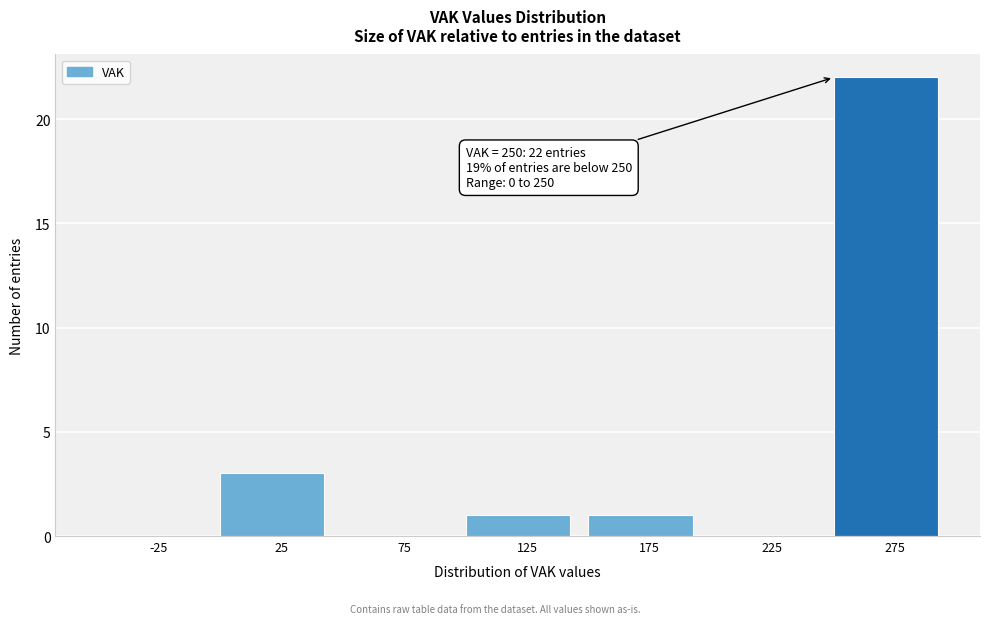

Over which range of the x-axis is the bar tallest?

250 to 300